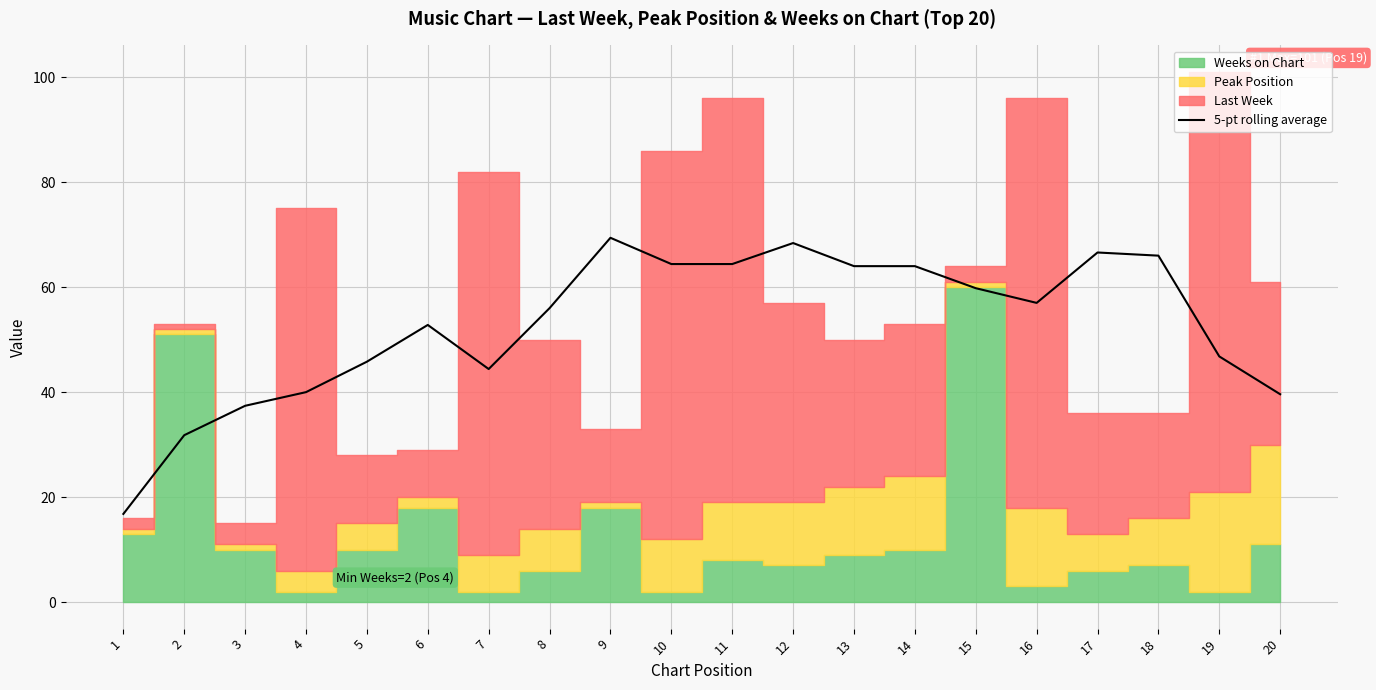

What is the value of the 7th point from the left?

44.4